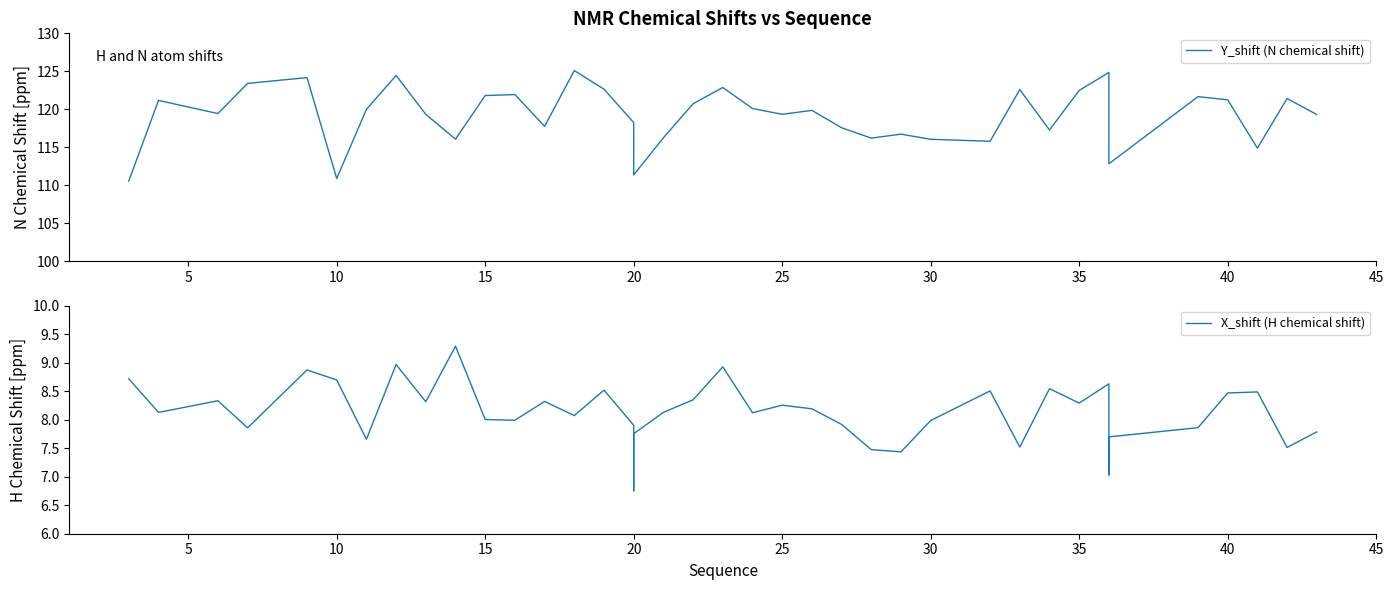

What is the value of the X_shift (H chemical shift) point at the 18th from the left?

7.8